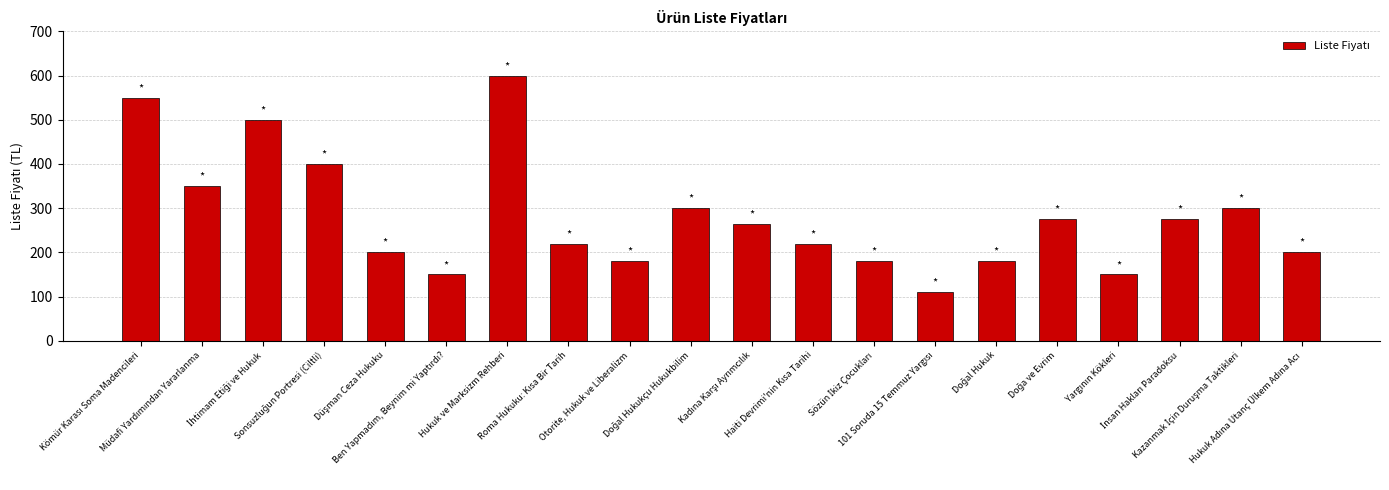

What is the difference between the maximum and minimum values?

490